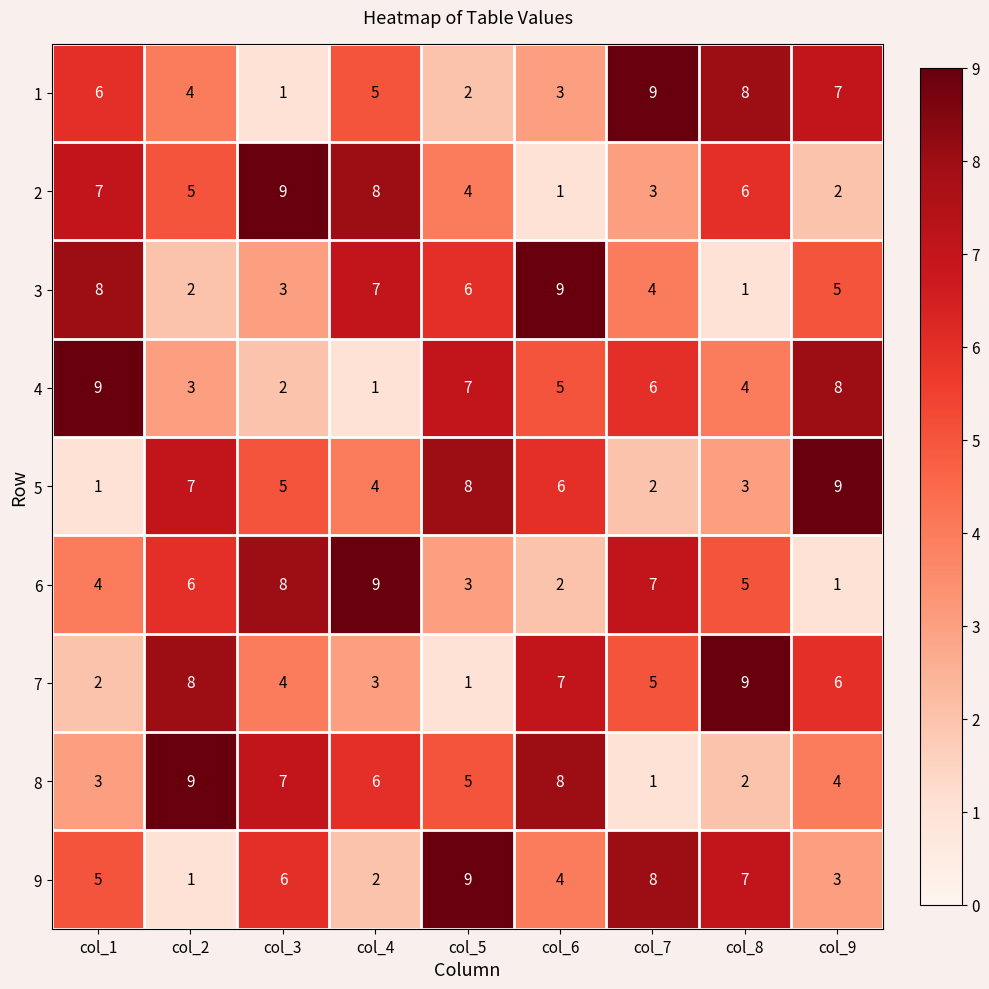

What is the spread (max minus min) of values at col_9?

8